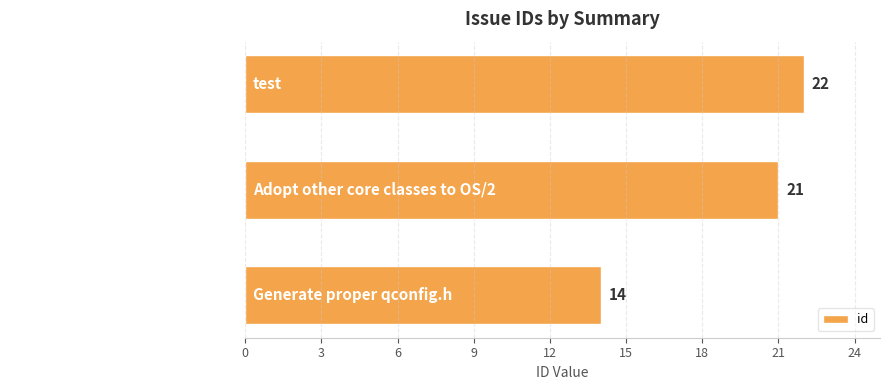

What is the average value?

19